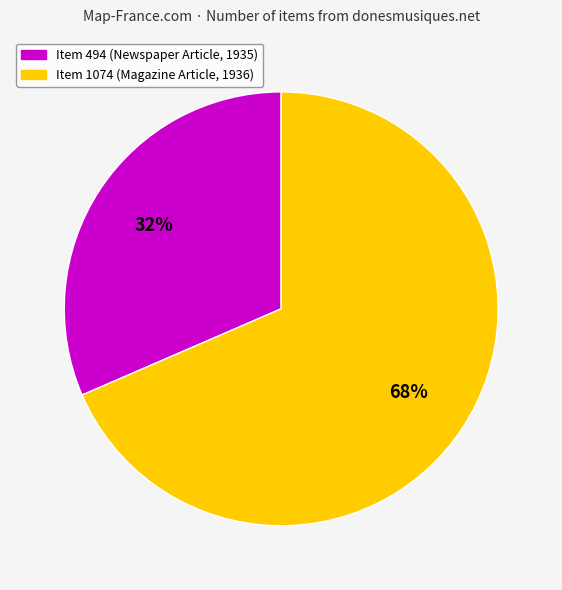

How many segments does this pie chart have?

2